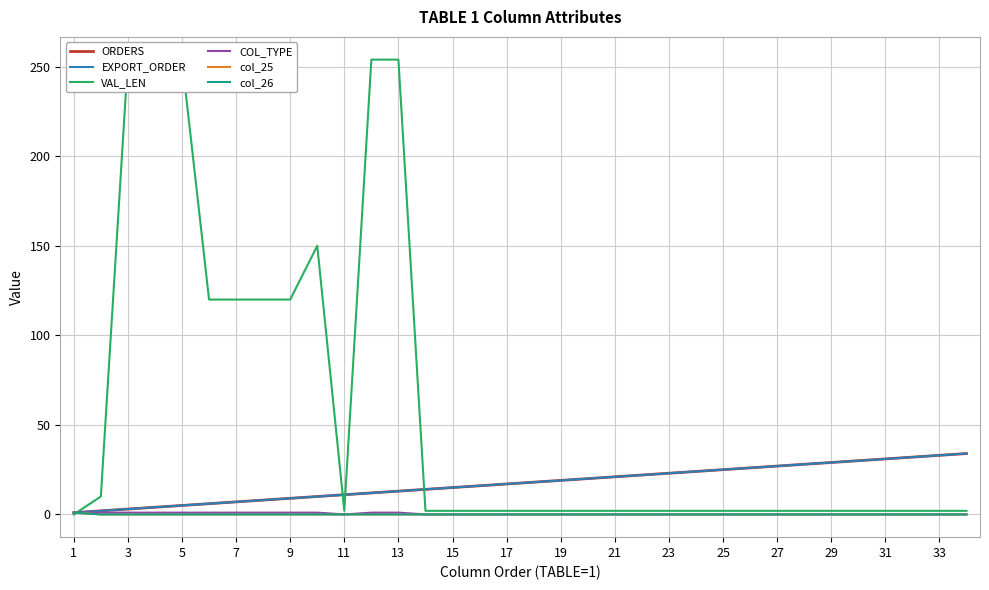

What is the spread (max minus min) of values at 1?

1